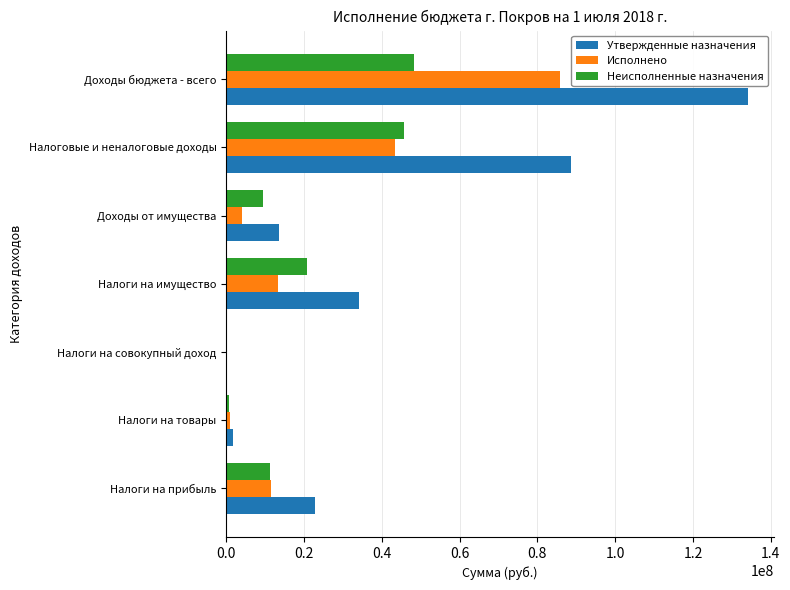

Which series changed the most between Налоги на товары and Доходы от имущества?

Утвержденные назначения